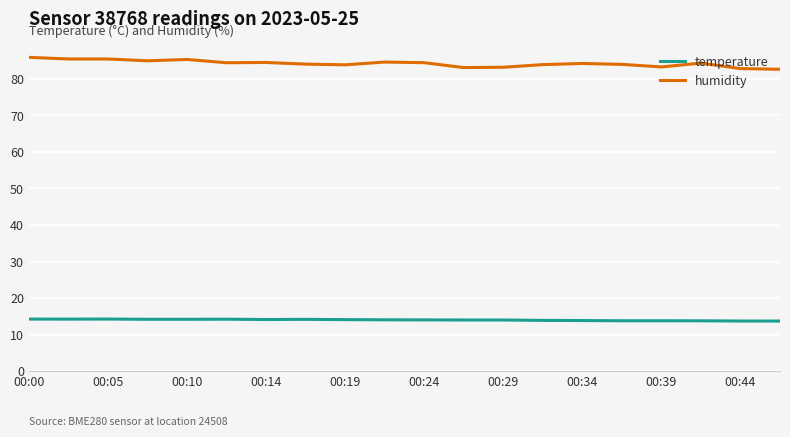

How many lines are shown in the chart?

2